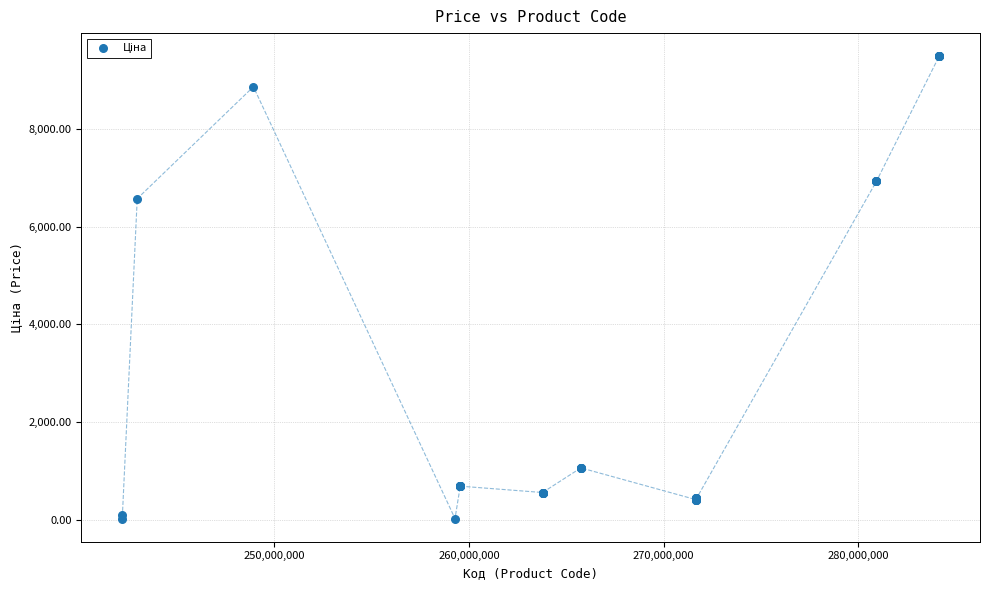

What Y value in the scatter plot is closest to 4755?

6568.8